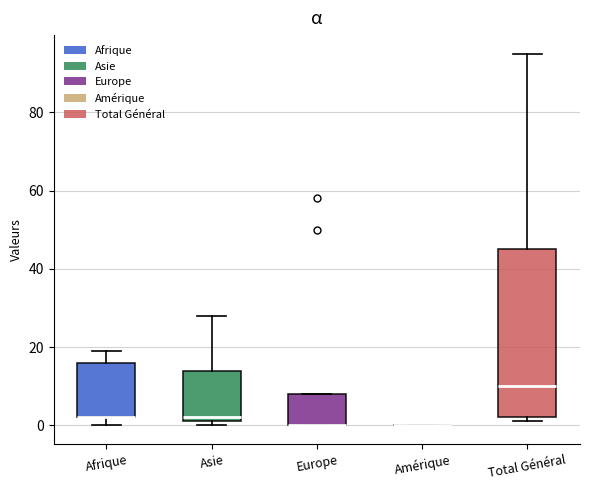

Comparing the boxes themselves (not the whiskers), which one is the tallest?

Total Général